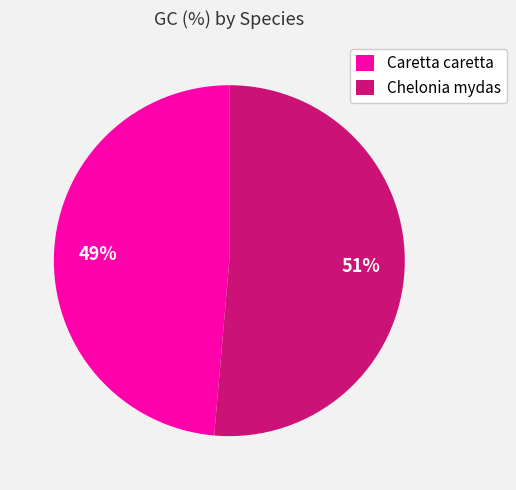

True or false: Chelonia mydas accounts for 51% of the total.

True